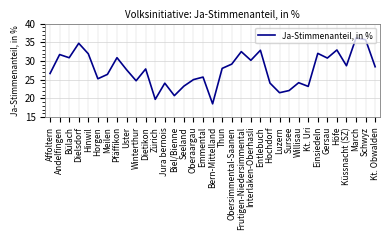

What position from the right is Kt. Uri?

8